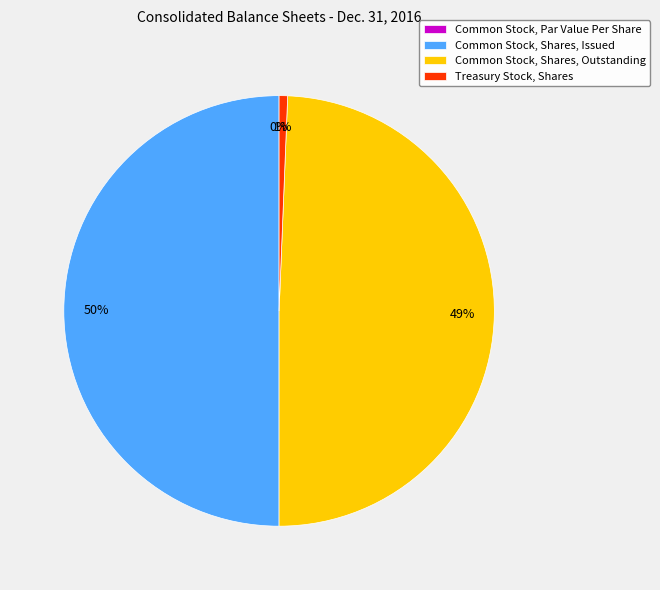

How many slices are in this pie chart?

4